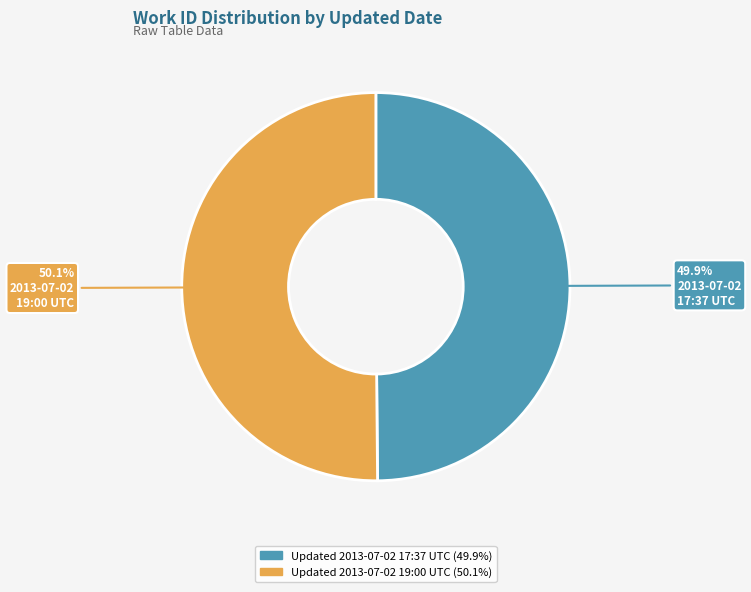

Is there any slice that represents more than half of the pie?

Yes